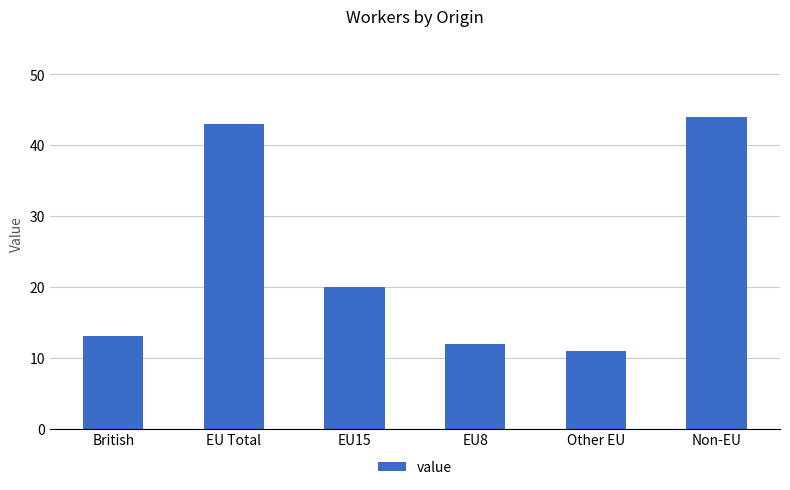

Reading right to left, extract all data points from this chart.

Non-EU=44	Other EU=11	EU8=12	EU15=20	EU Total=43	British=13